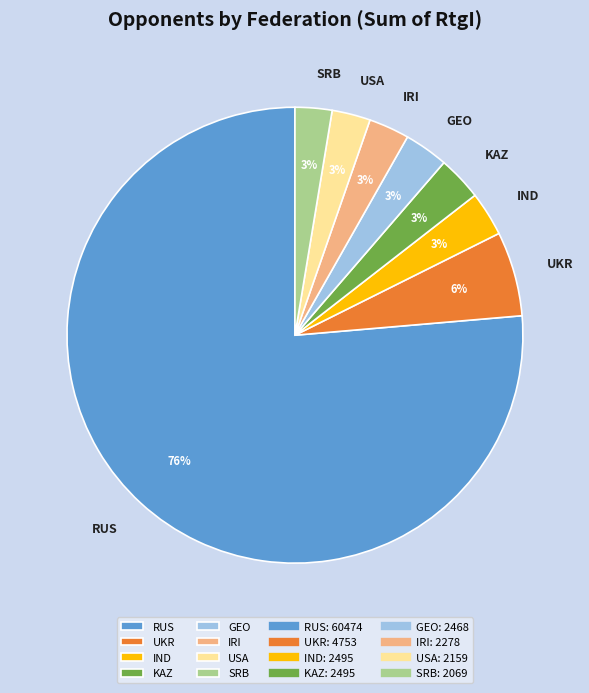

Count the number of slices in the pie.

8